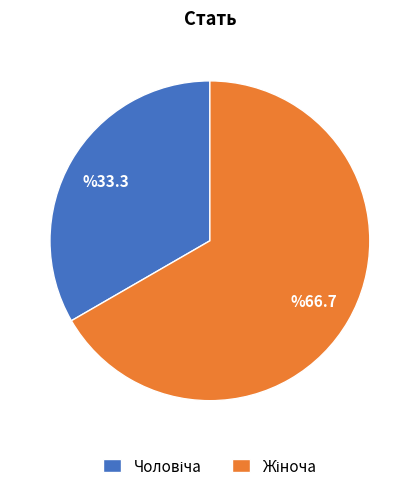

Is there any slice that represents more than half of the pie?

Yes